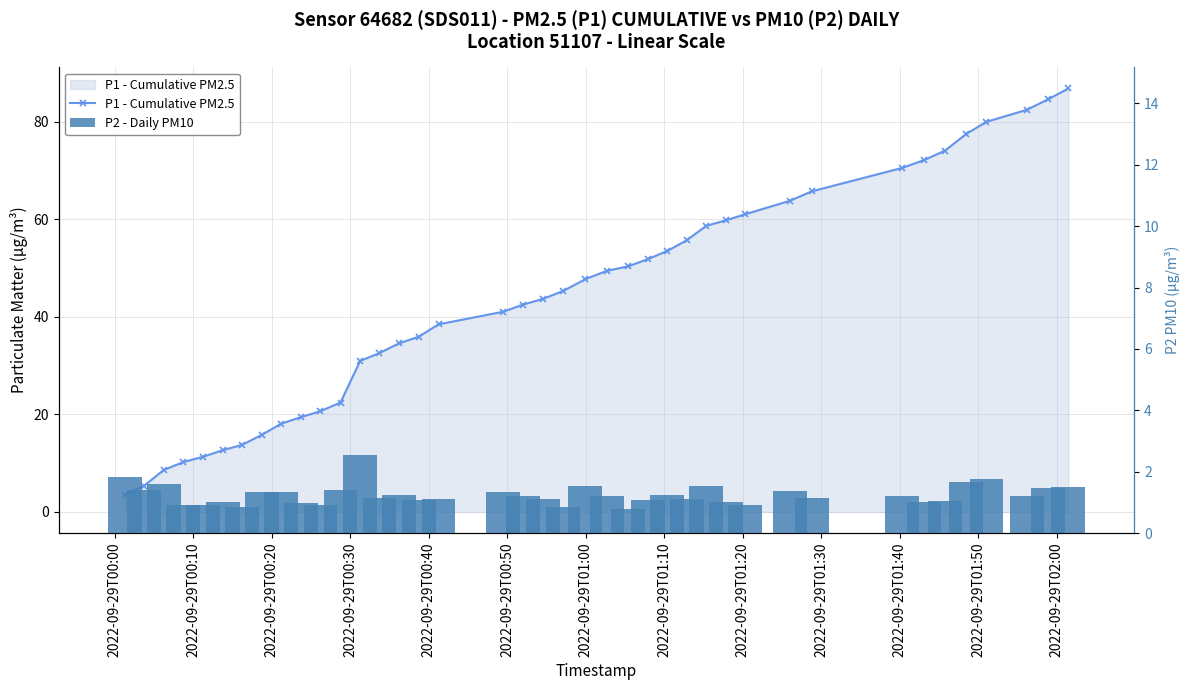

What is the difference between the second highest and minimum values in the P1 - Cumulative PM2.5 series?

81.0